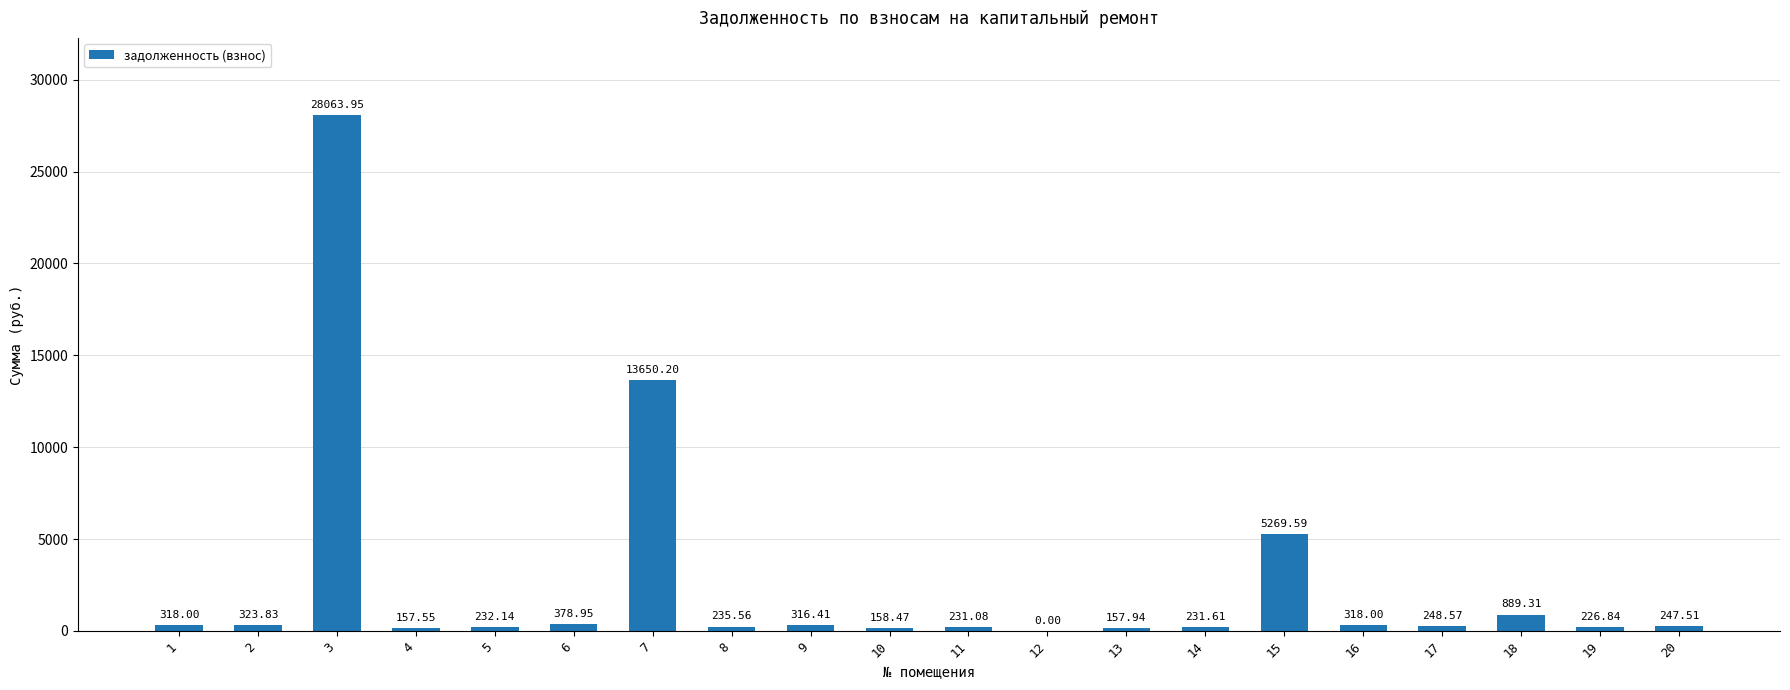

What is the change in value from 3 to 20?

-27816.4